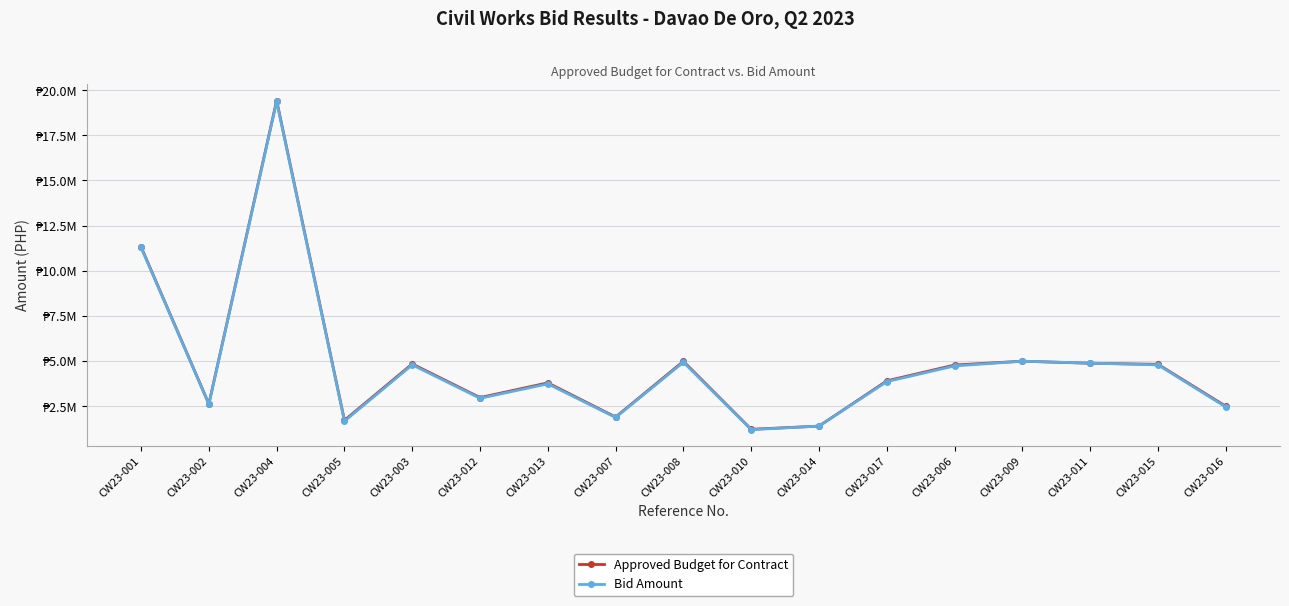

Does the chart have visible grid lines?

Yes